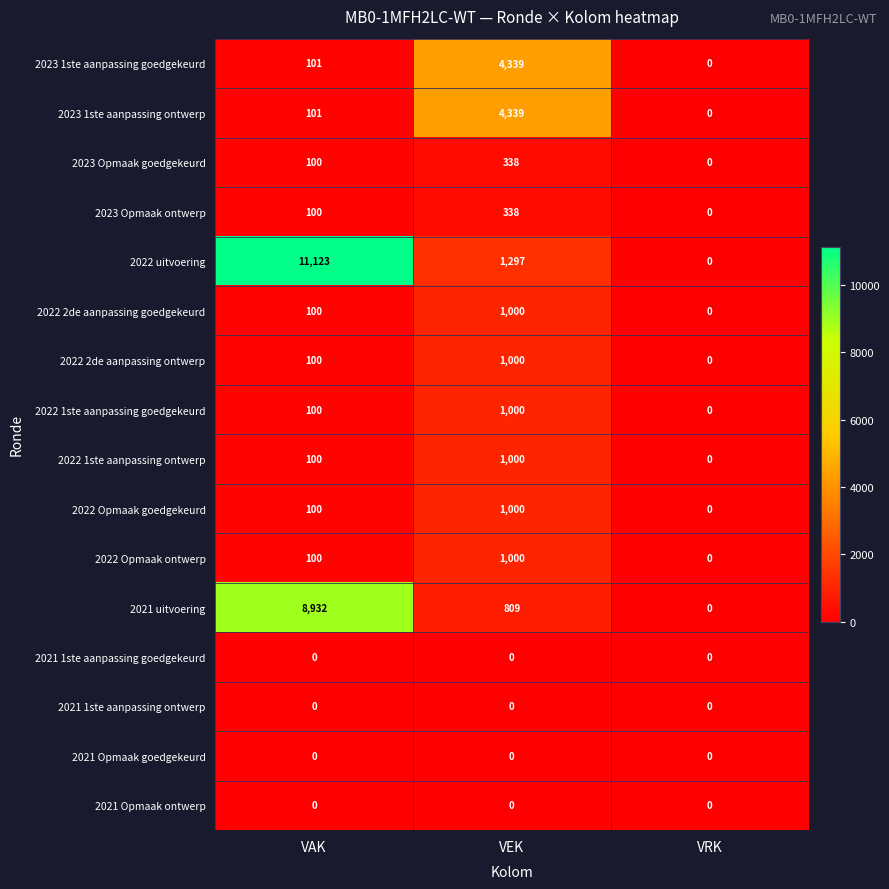

How many distinct data groups are displayed?

16